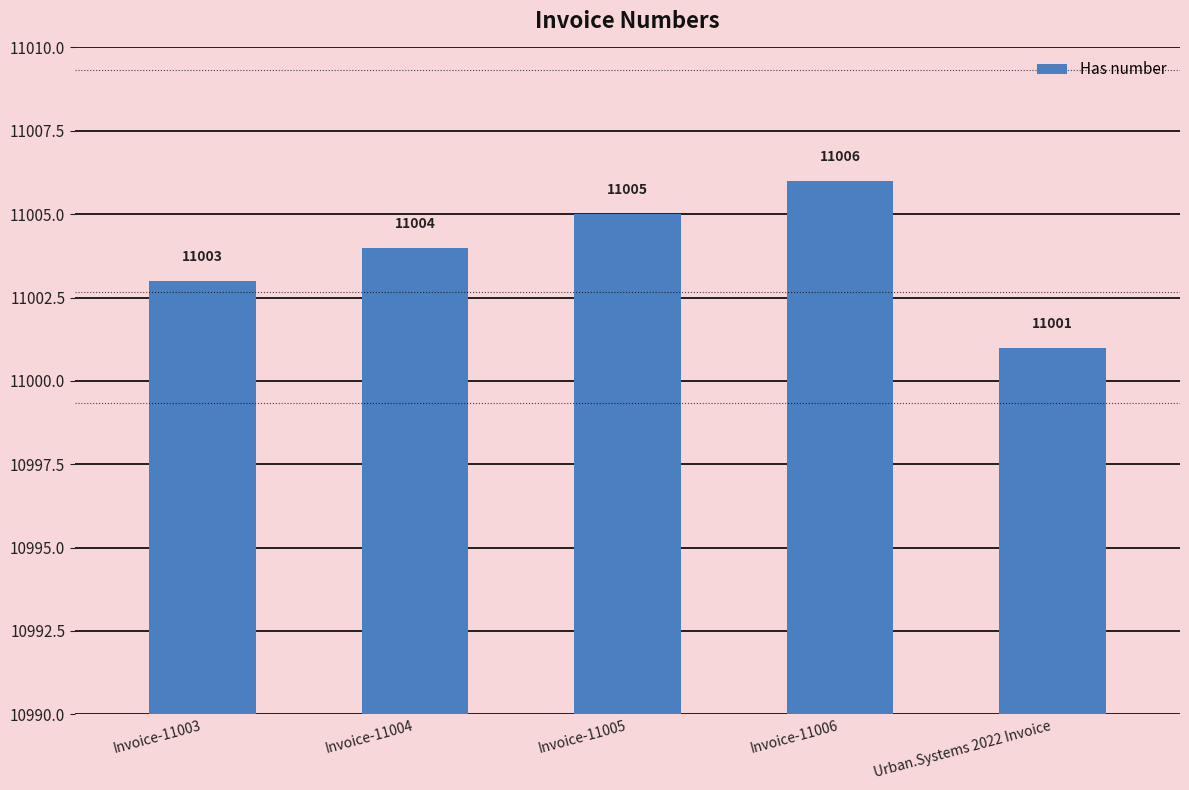

What is the difference between the values at Invoice-11006 and Urban.Systems 2022 Invoice?

5